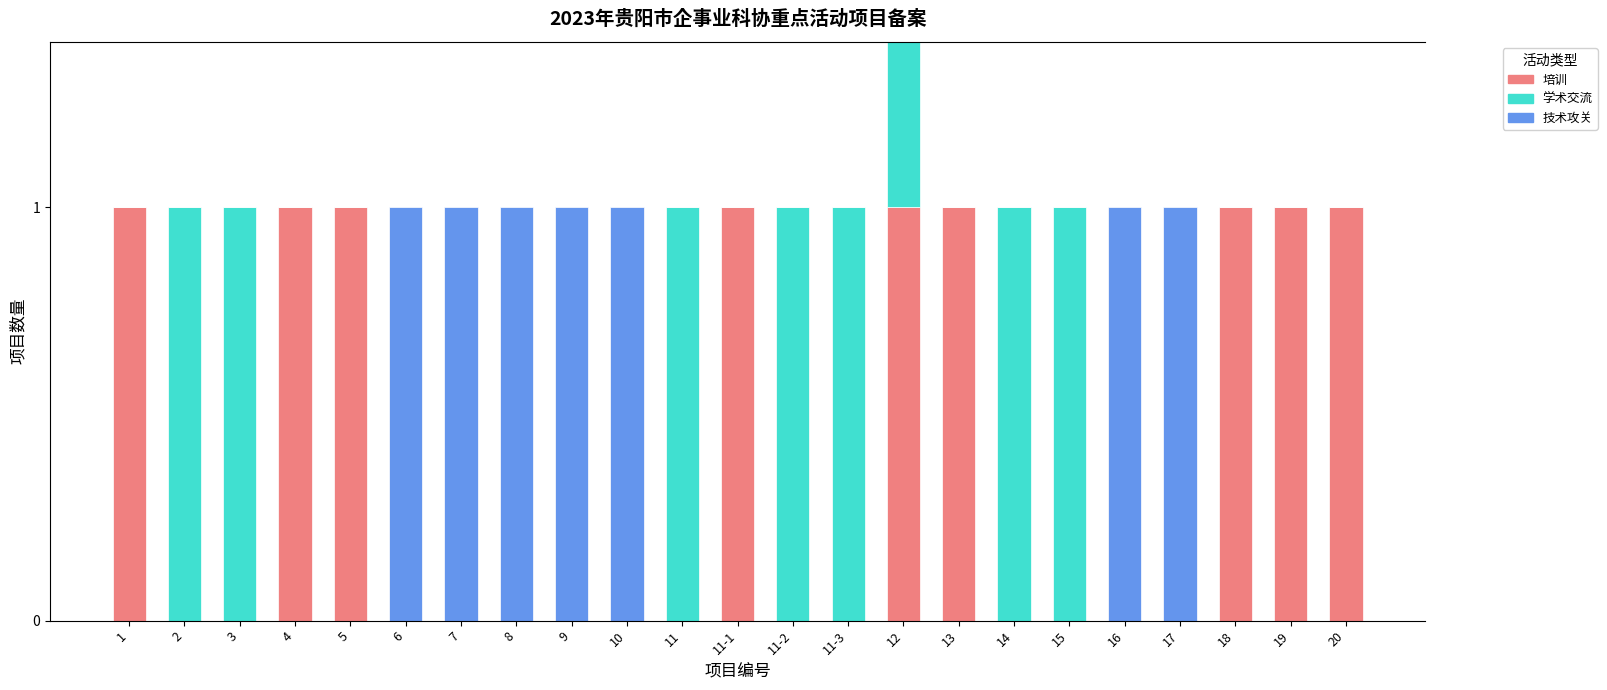

What is the label of the 22nd bar from the left?

19